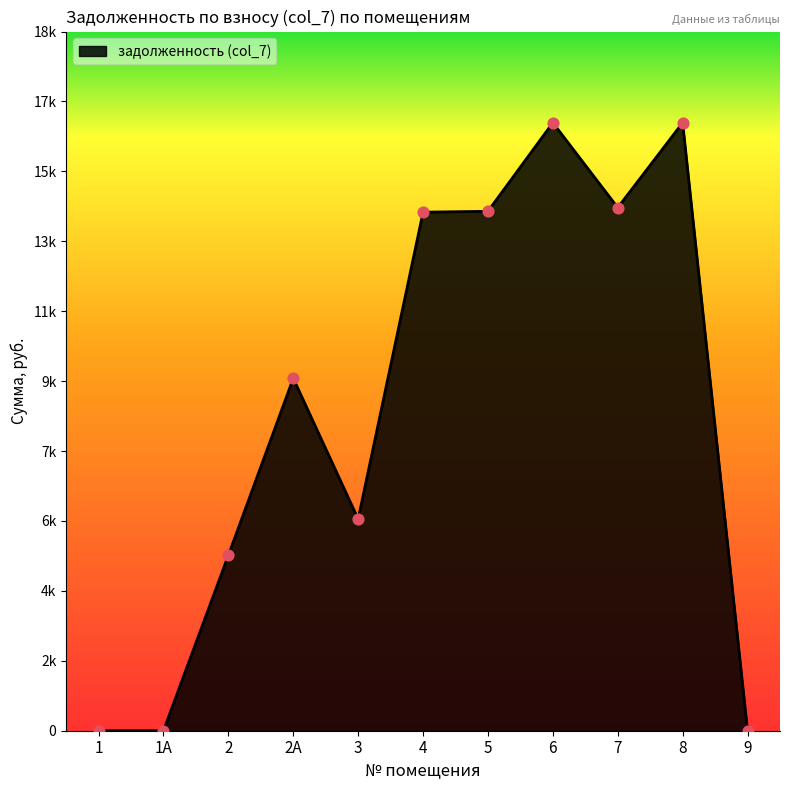

Between 1 and 6, which is larger?

6